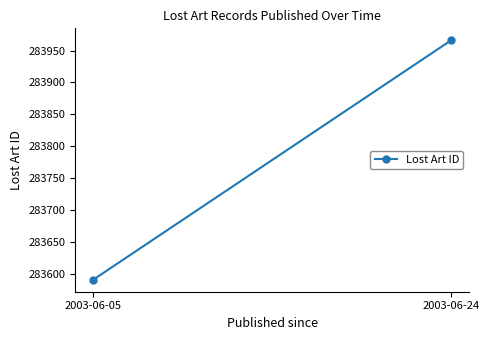

What is the sum of the values at 2003-06-24 and 2003-06-05?

567557